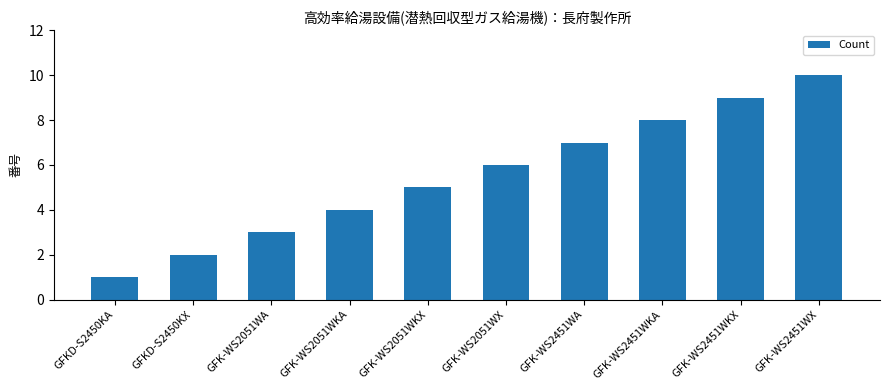

Between GFK-WS2051WX and GFK-WS2451WKX, which is larger?

GFK-WS2451WKX